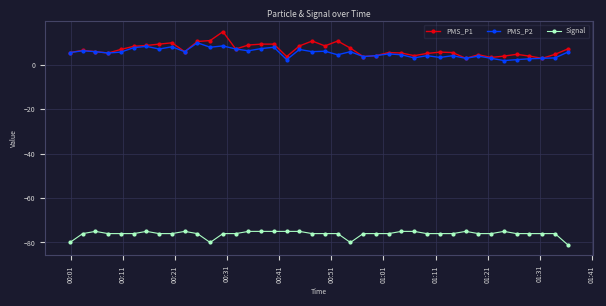

True or false: Signal and PMS_P1 intersect in this chart.

False